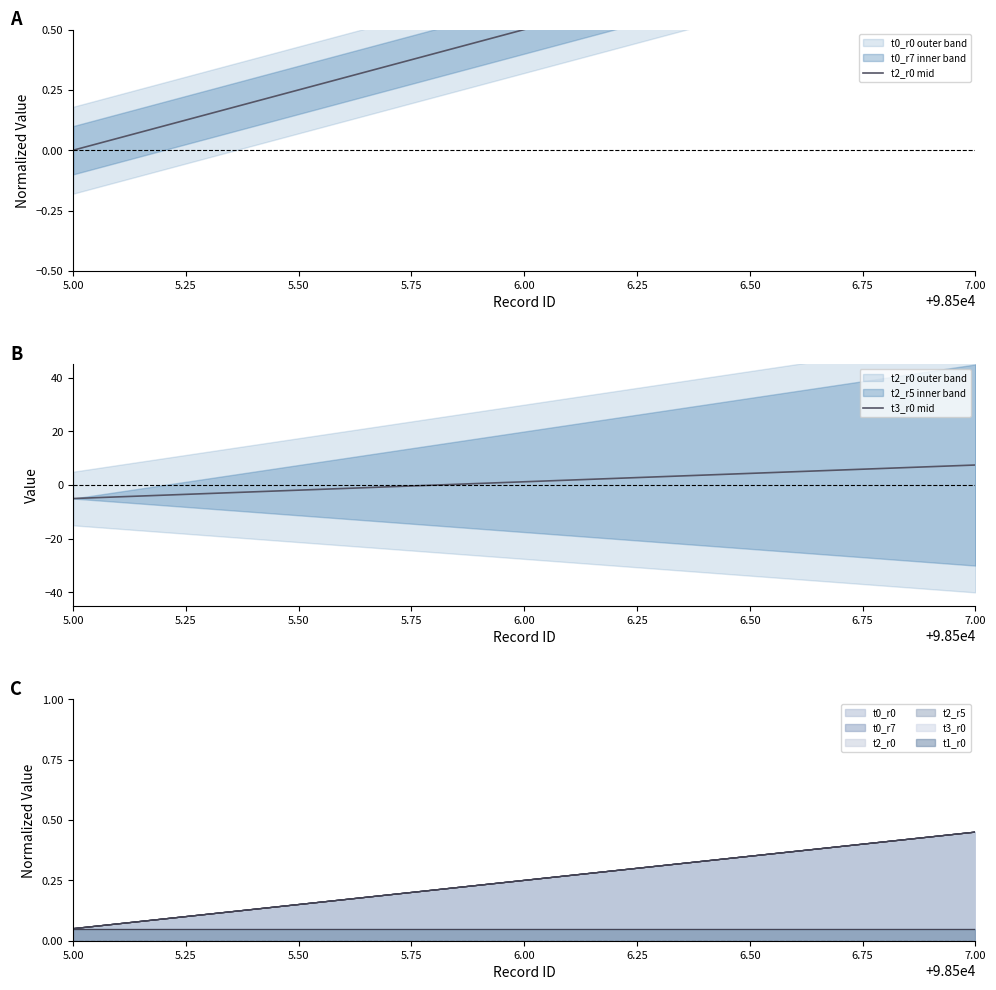

At how many categories does at least one series exceed 3?

1